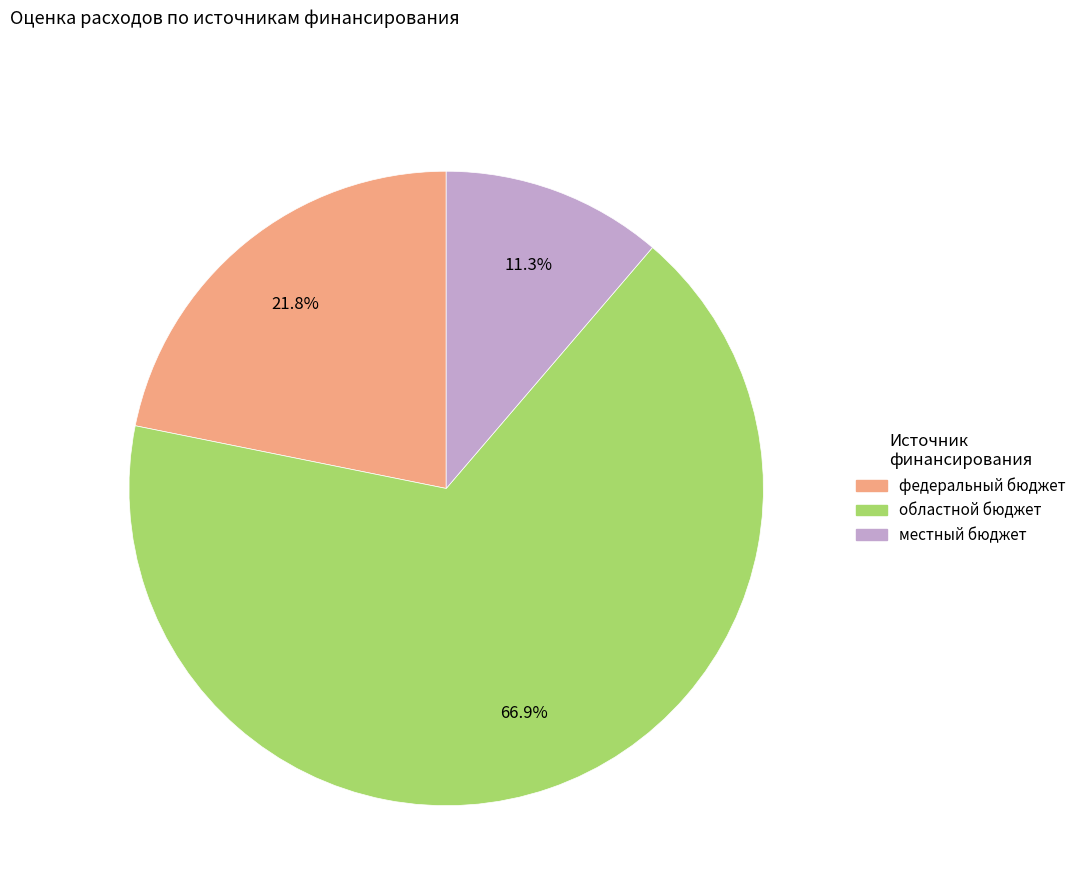

Is there any slice that represents more than half of the pie?

Yes